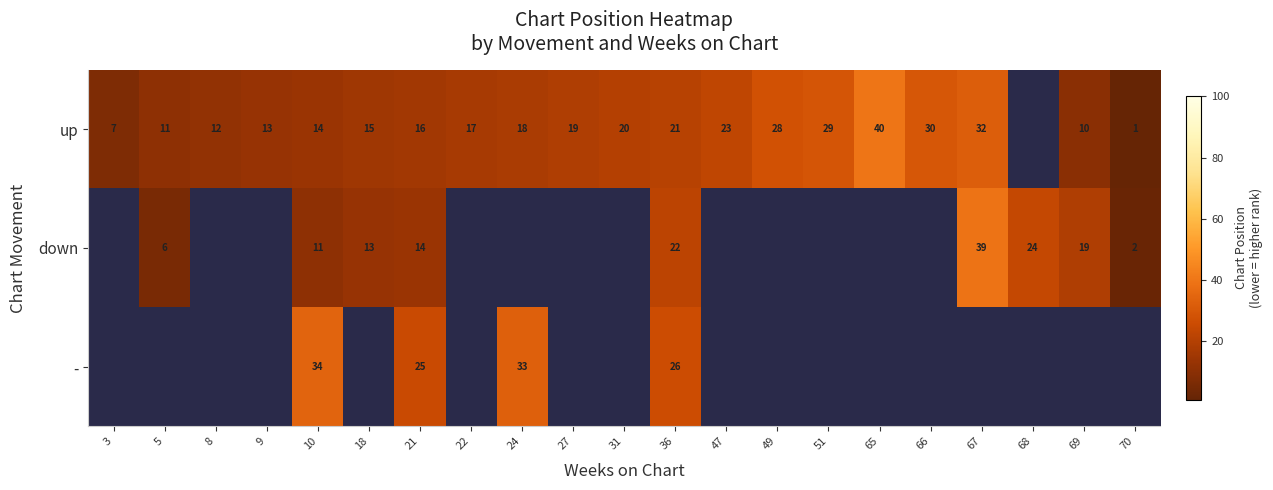

Count the number of categories in the chart.

21